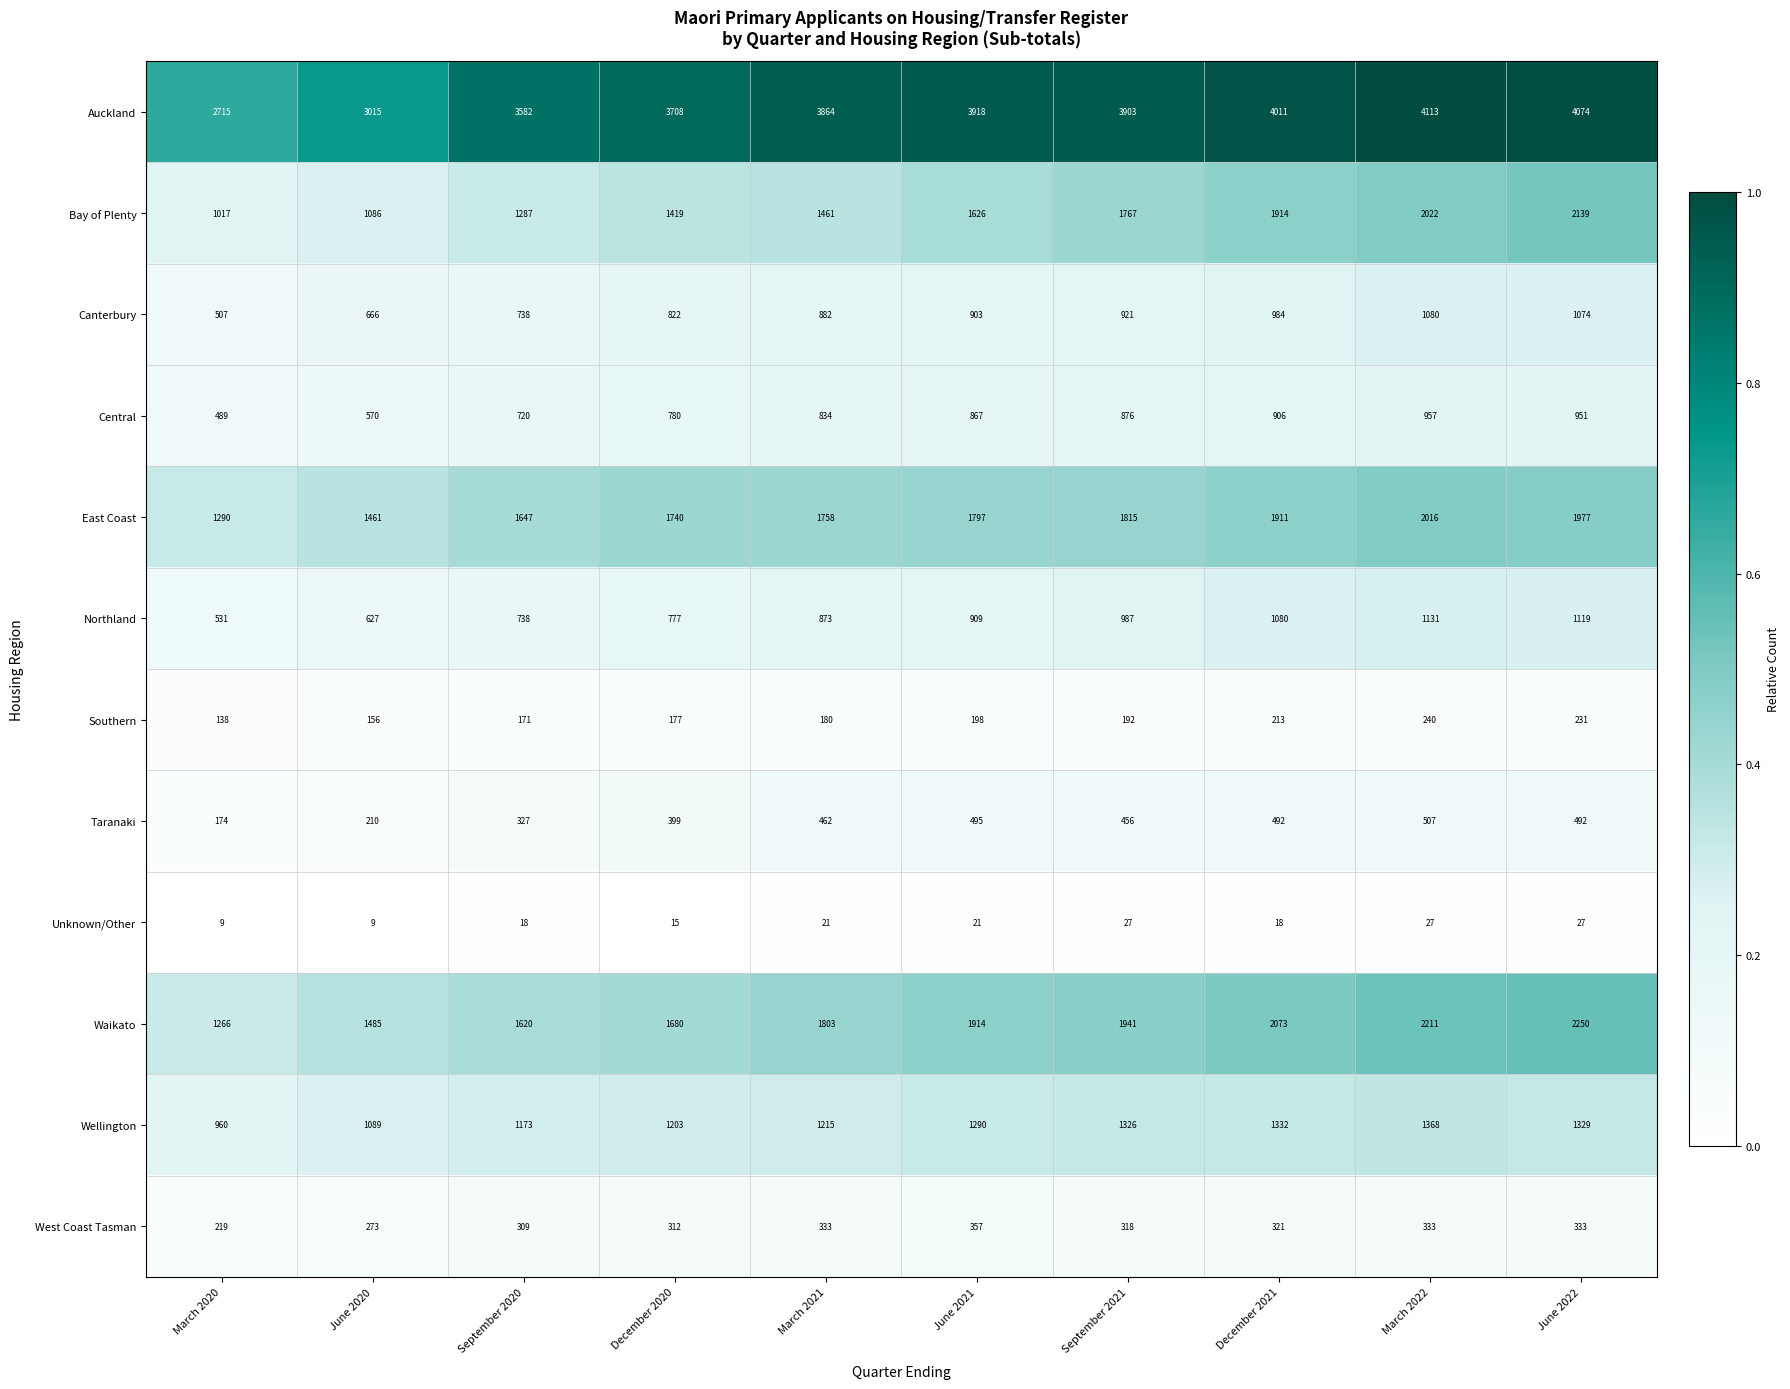

Where does the Southern series first go above 192?

June 2021